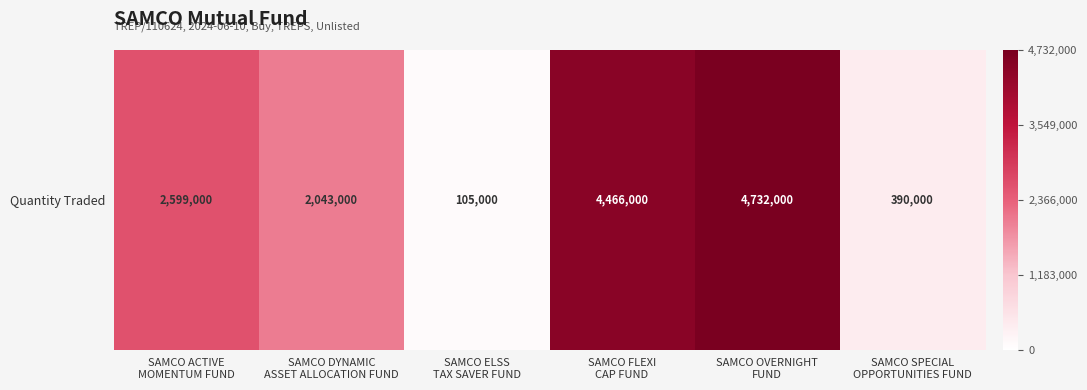

Is it true that the value at SAMCO DYNAMIC
ASSET ALLOCATION FUND is 2043000?

True